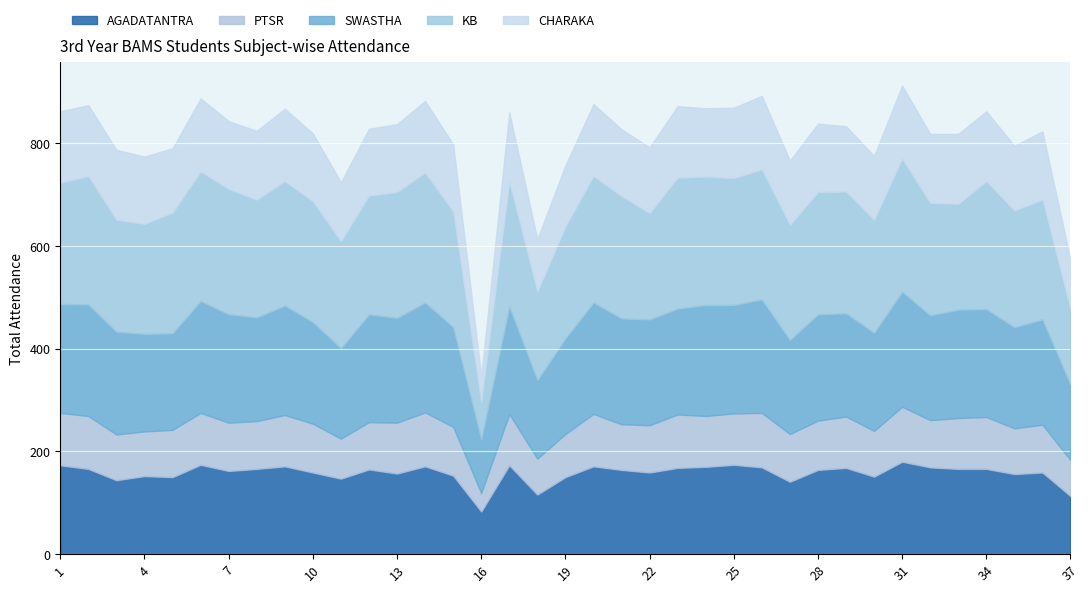

The value of AGADATANTRA at 13 is 254. True or false?

False